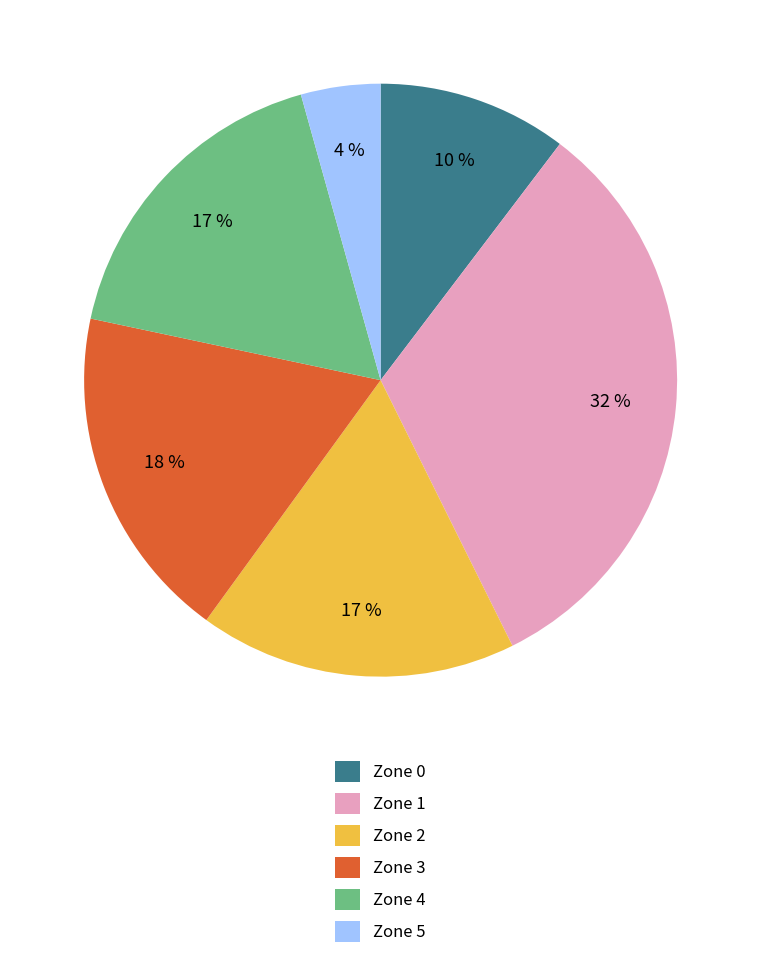

Is Zone 2 the majority of the pie?

No